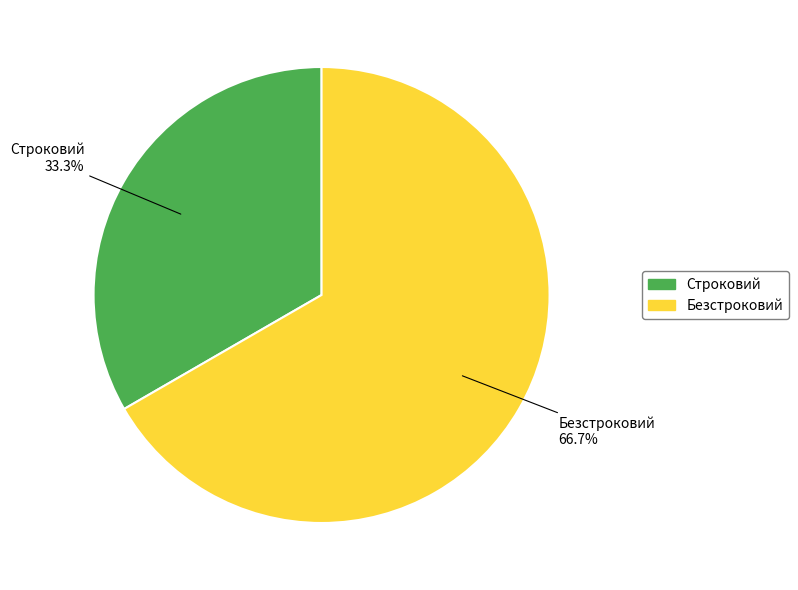

Between Строковий and Безстроковий, which is larger?

Безстроковий